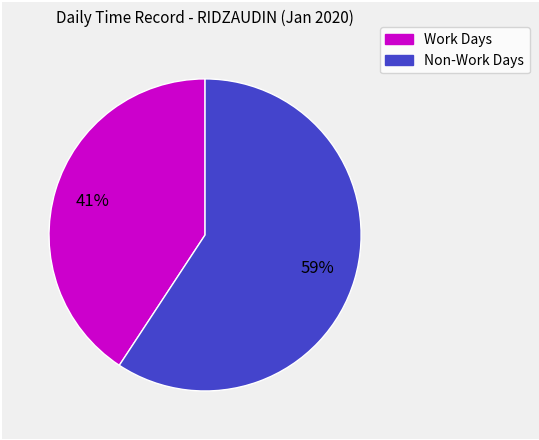

Count the number of slices in the pie.

2